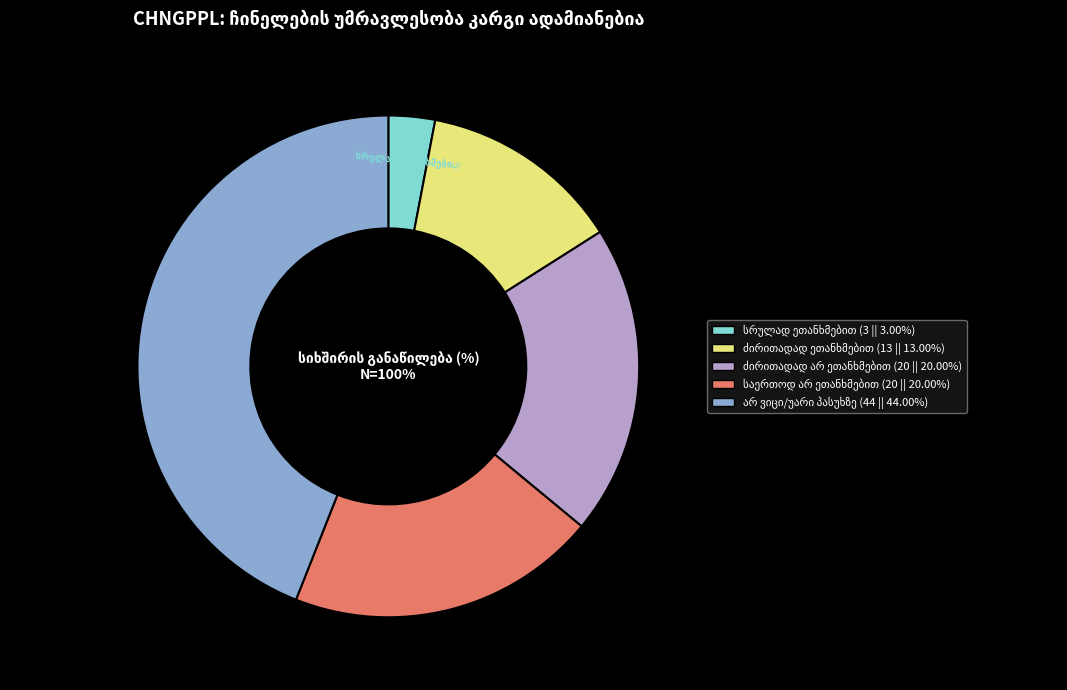

What is the ratio of the value at სრულად ეთანხმებით to the value at ძირითადად არ ეთანხმებით?

0.1